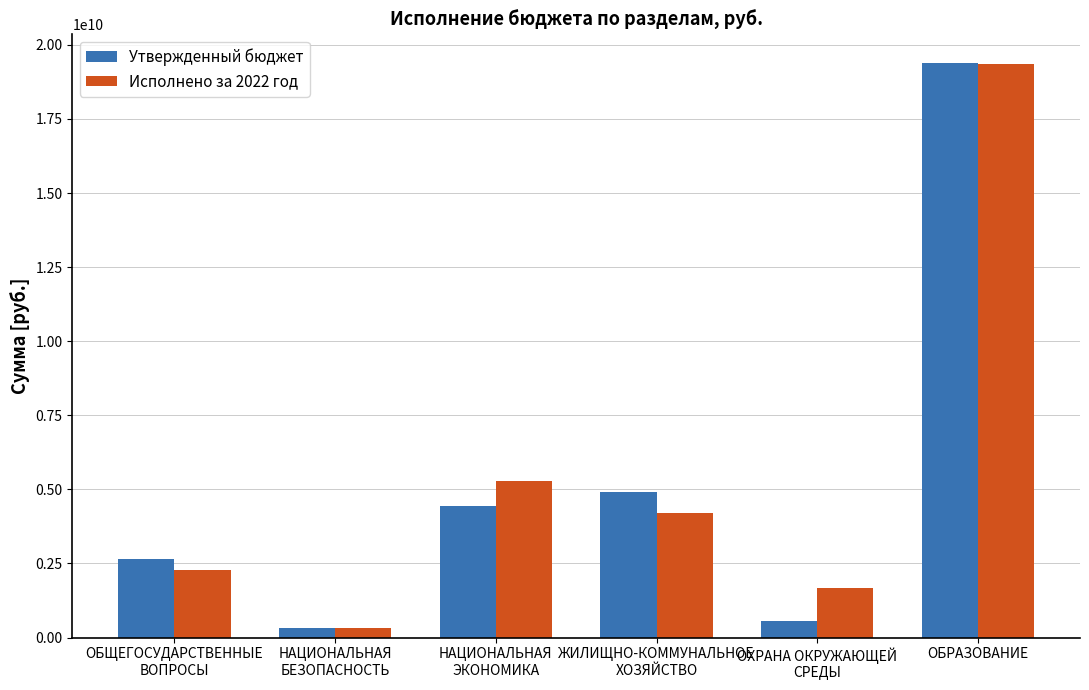

Reading right to left, extract all data points from this chart.

Утвержденный бюджет: 19387577387.7	567928598.3	4926951171.9	4450903001.3	313635204.8	2649641156.7
Исполнено за 2022 год: 19344138508.7	1665681380.5	4216771441.2	5277914309.4	336974400.8	2293068074.7